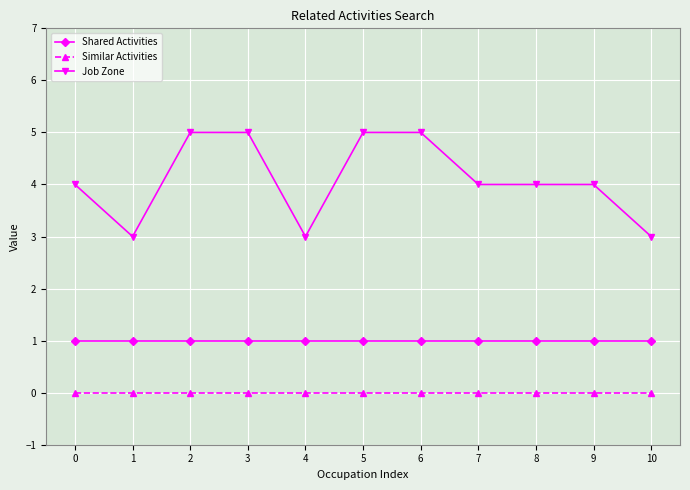

Is it true that Similar Activities equals 0 at 8?

True